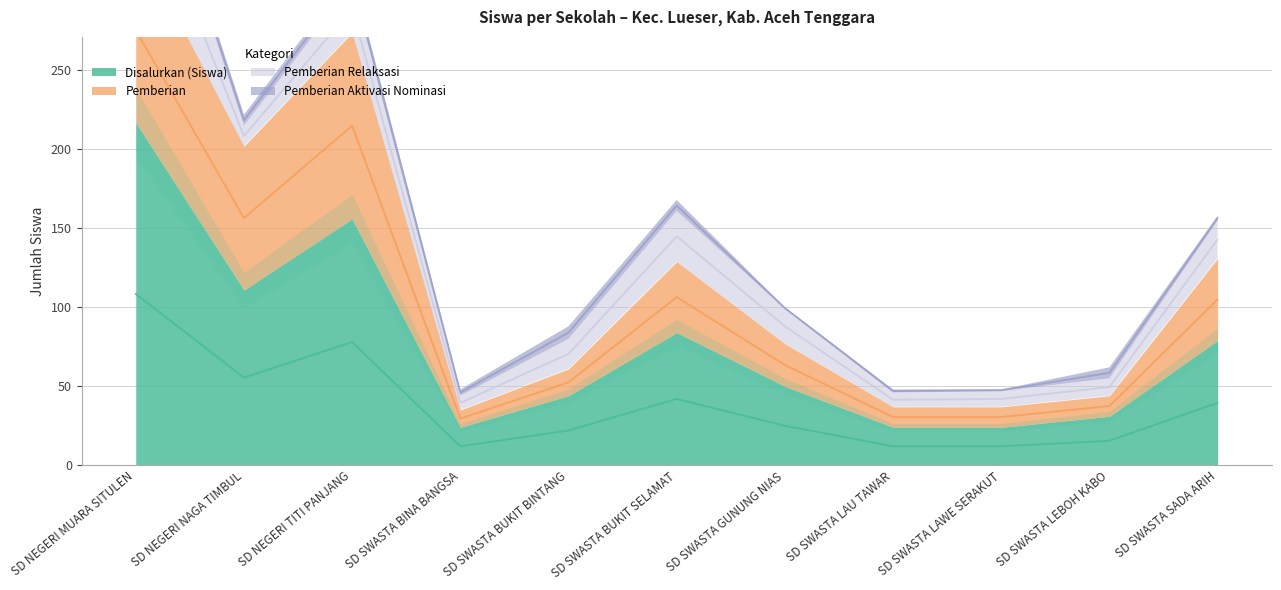

How many lines are shown in the chart?

4